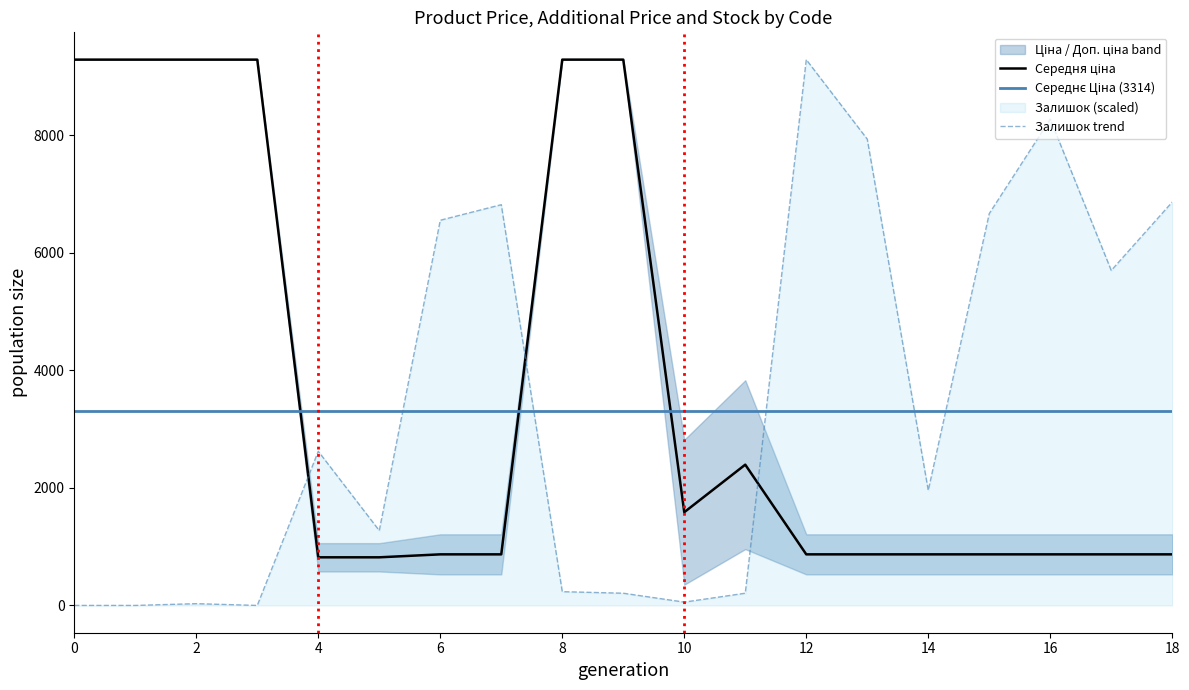

Is it true that Залишок trend equals 0.0 at 0?

True